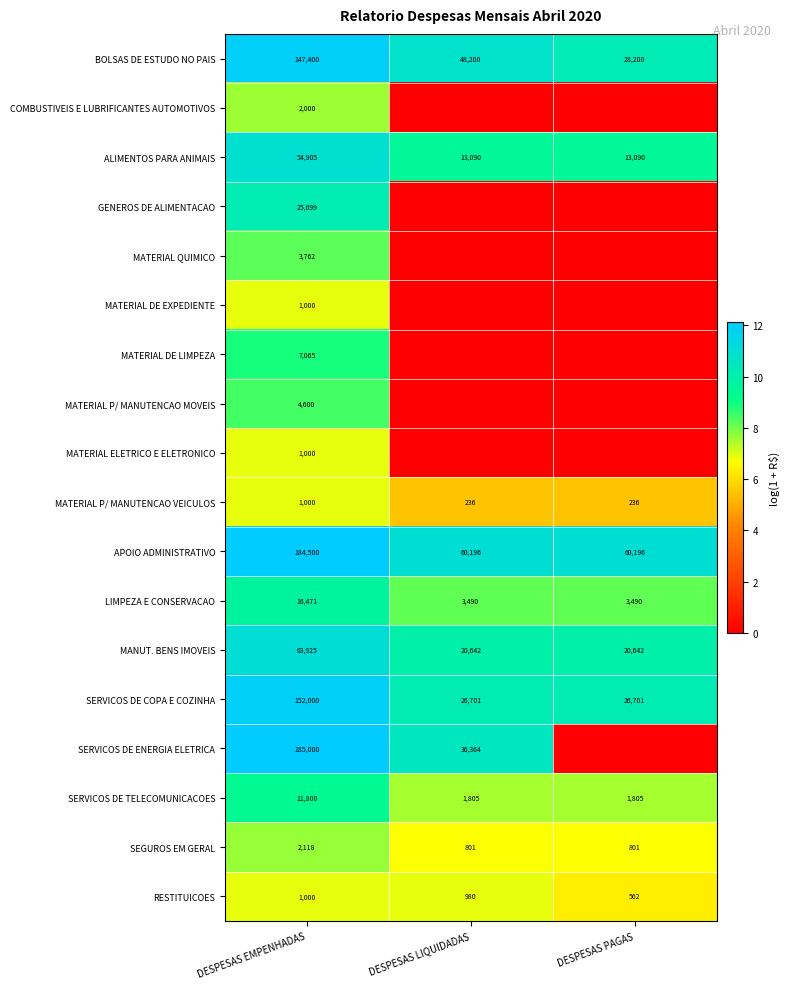

The value of RESTITUICOES at DESPESAS EMPENHADAS is 1338. True or false?

False